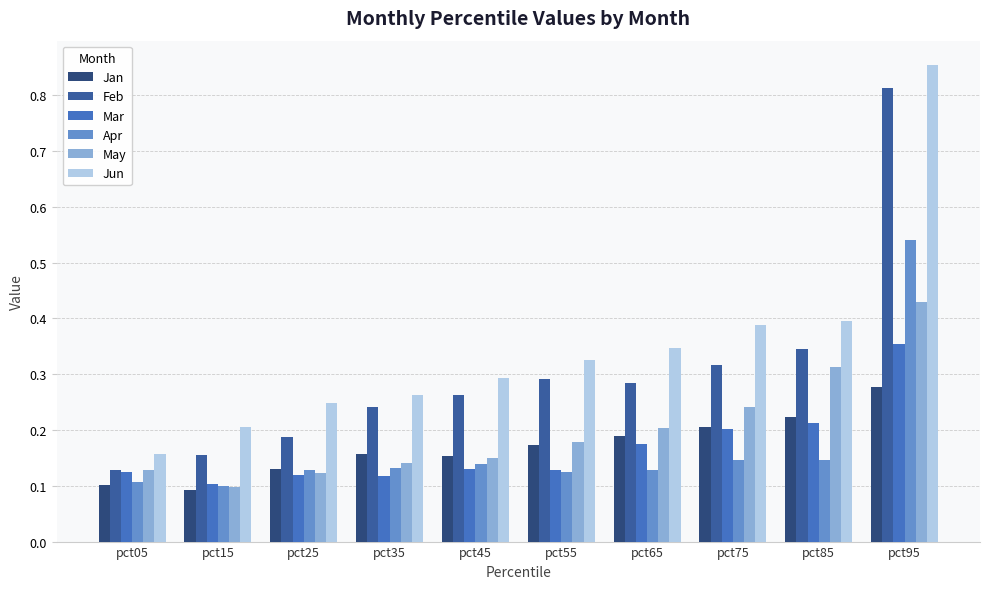

Is the value of Apr at pct55 greater than the value of May at pct35?

No